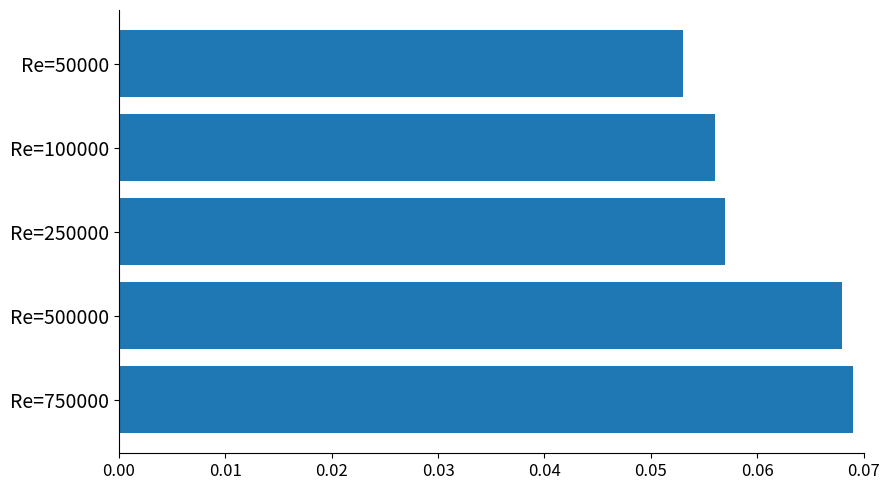

At which label is the value closest to 0?

Re=50000